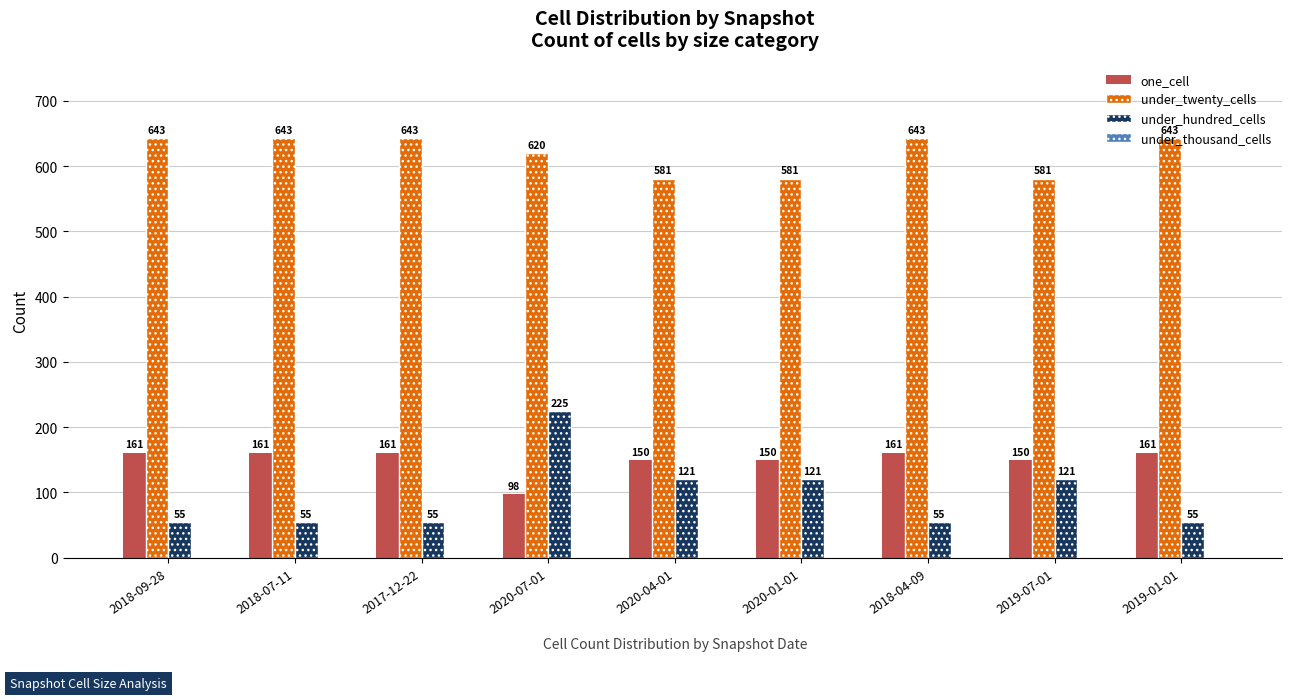

Count the under_twenty_cells values in the range 581 to 643.

9